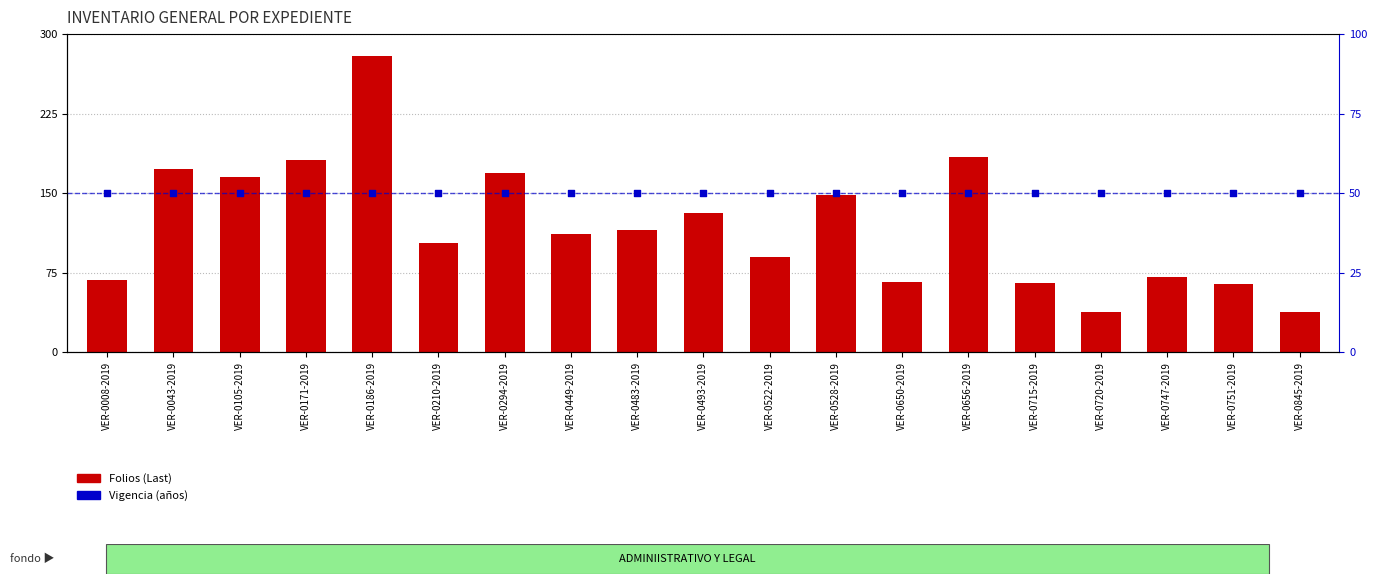

Which series contains the lowest Y value?

Vigencia (años)